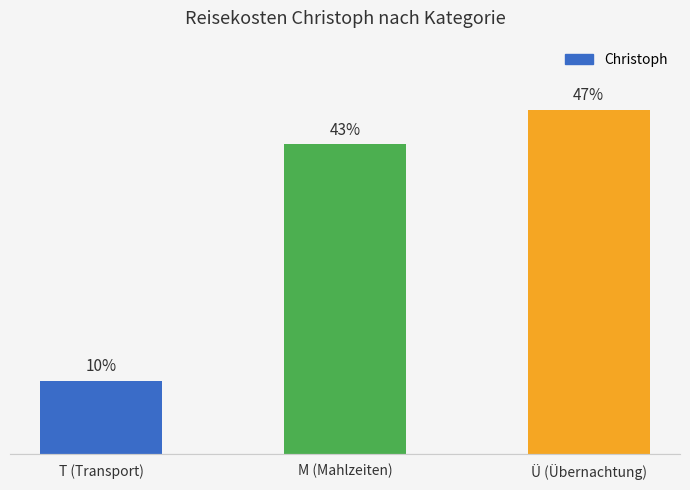

The chart shows a value of 165.2 at Ü (Übernachtung). True or false?

False